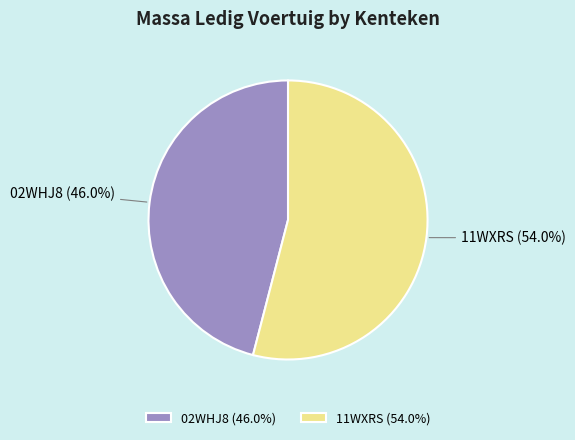

What is the largest slice in the pie chart?

11WXRS